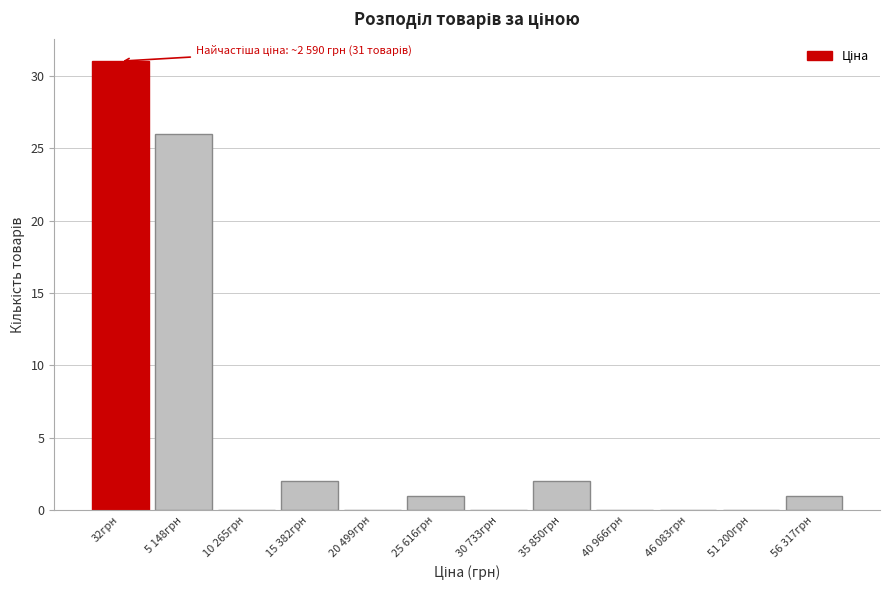

Reading left to right, list all the values displayed in this chart.

32грн=31	5 148грн=26	10 265грн=0	15 382грн=2	20 499грн=0	25 616грн=1	30 733грн=0	35 850грн=2	40 966грн=0	46 083грн=0	51 200грн=0	56 317грн=1